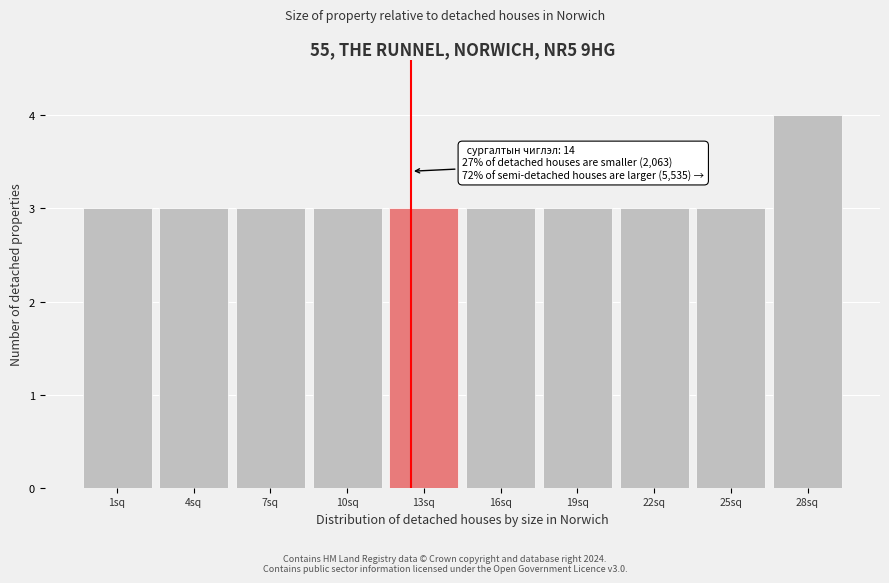

Reading left to right, extract all data points from this chart.

1sq=3	4sq=3	7sq=3	10sq=3	13sq=3	16sq=3	19sq=3	22sq=3	25sq=3	28sq=4